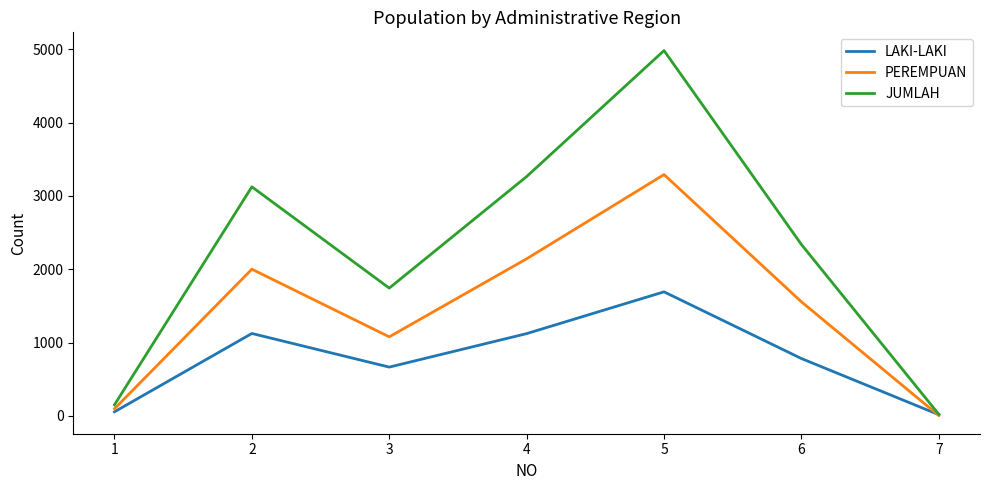

What is the maximum value for LAKI-LAKI?

1692